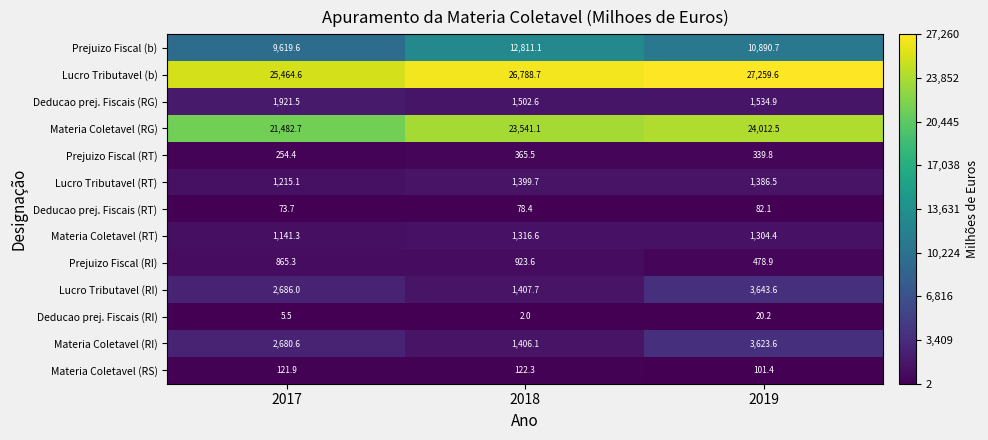

How many data points in Materia Coletavel (RS) are less than 121?

1